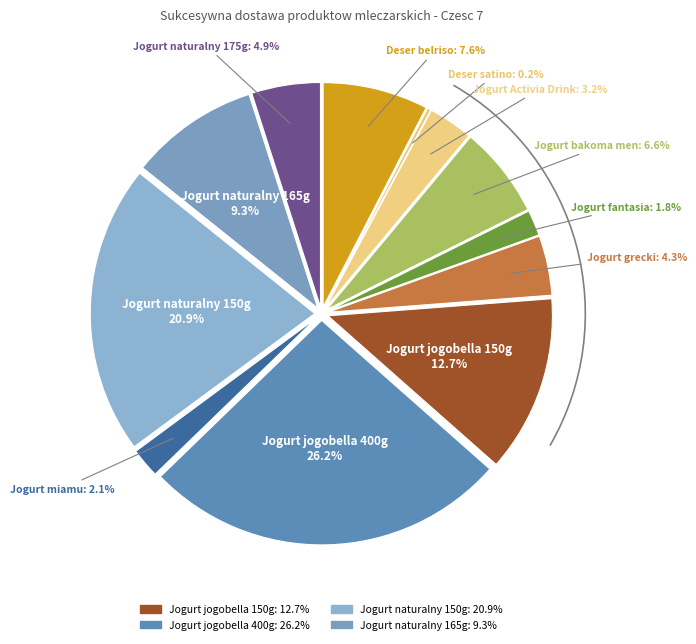

Count the number of slices in the pie.

12